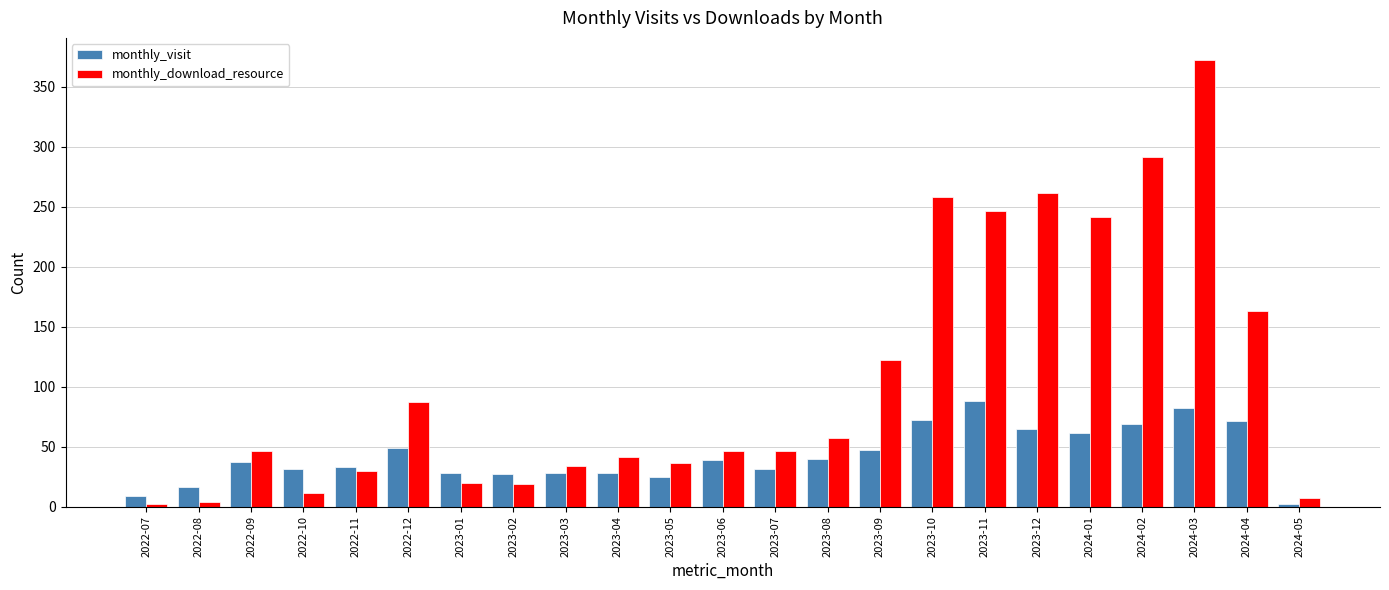

List the series in order of their peak value, lowest first.

monthly_visit, monthly_download_resource